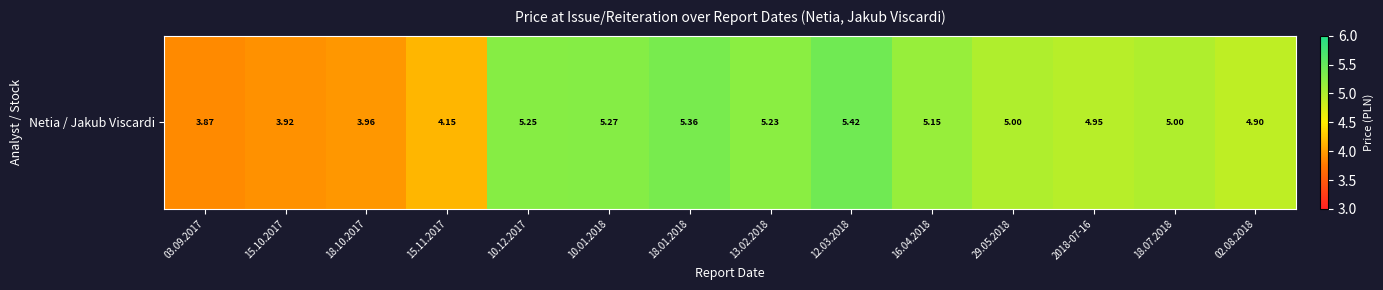

List the labels in order of value, smallest first.

03.09.2017, 15.10.2017, 18.10.2017, 15.11.2017, 02.08.2018, 2018-07-16, 29.05.2018, 18.07.2018, 16.04.2018, 13.02.2018, 10.12.2017, 10.01.2018, 18.01.2018, 12.03.2018